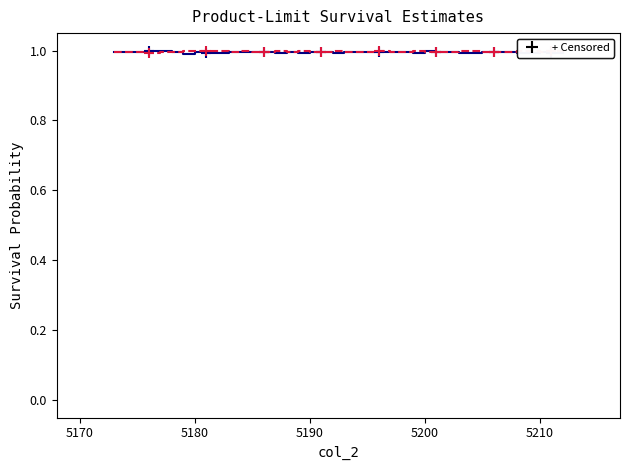

What is the smallest value displayed?

1.0